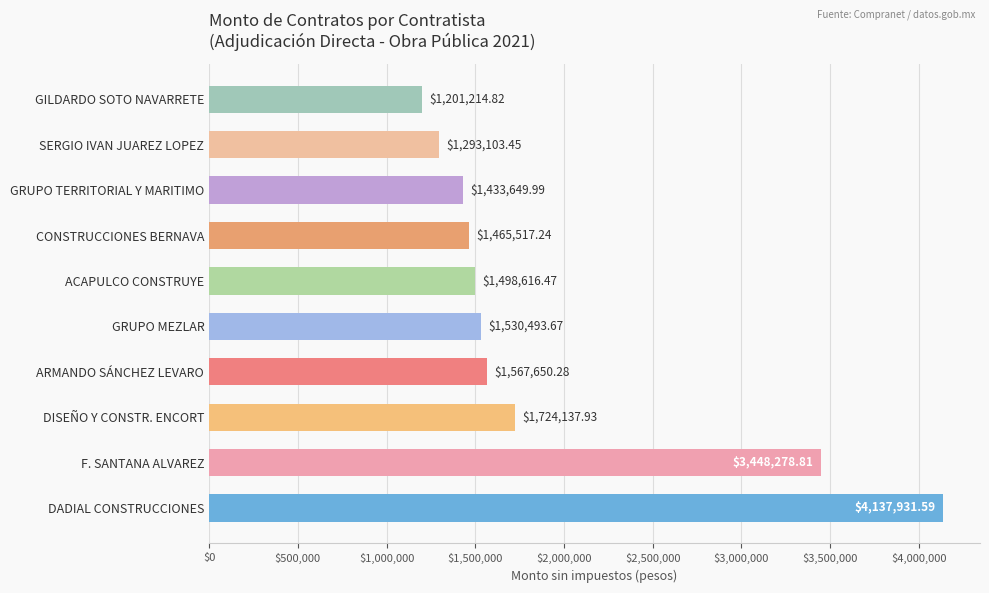

What is the change in value from DADIAL CONSTRUCCIONES to F. SANTANA ALVAREZ?

-689652.8